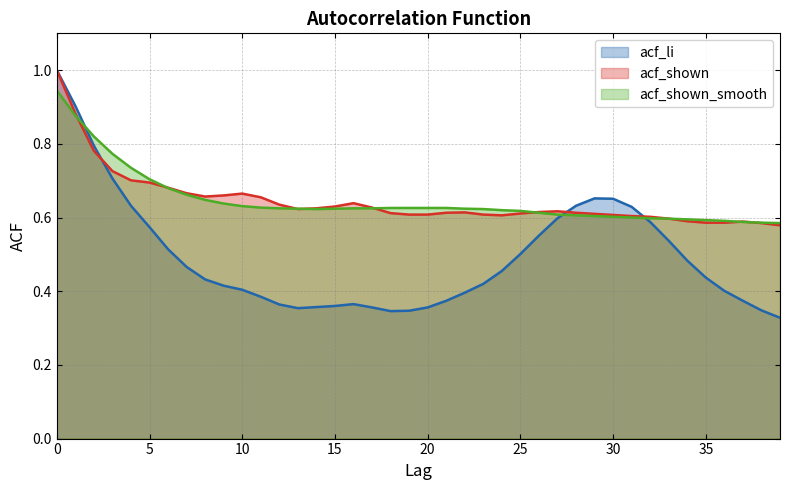

What is the difference between the second highest and minimum values in the acf_li series?

0.6